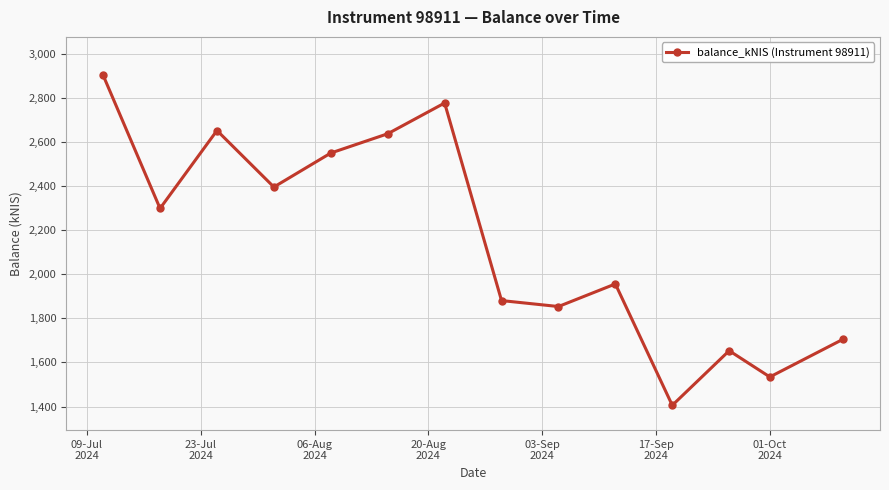

What is the difference between the maximum and minimum values?

1496.1